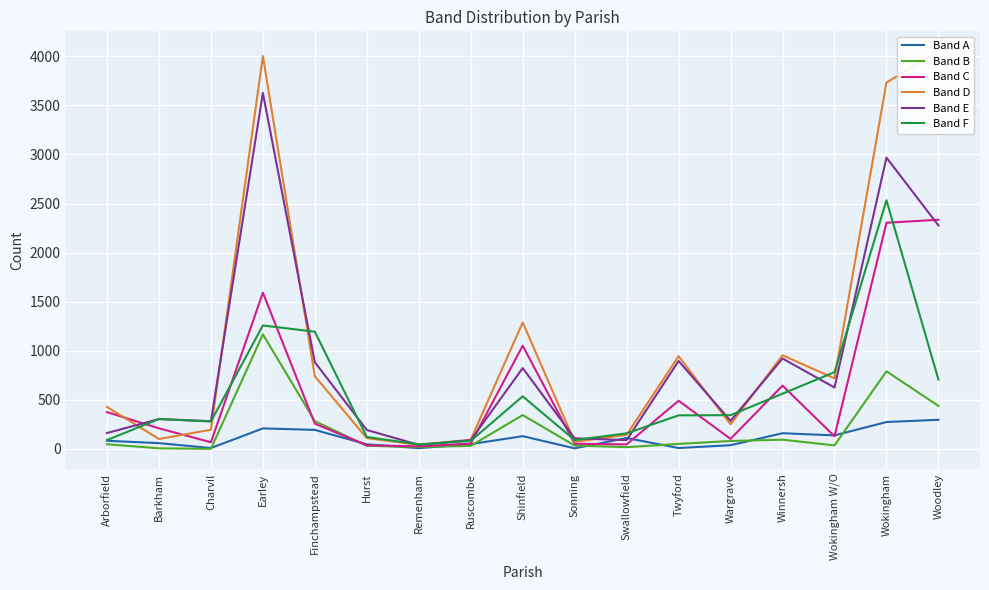

Which has a higher value, Arborfield or Wargrave?

Arborfield